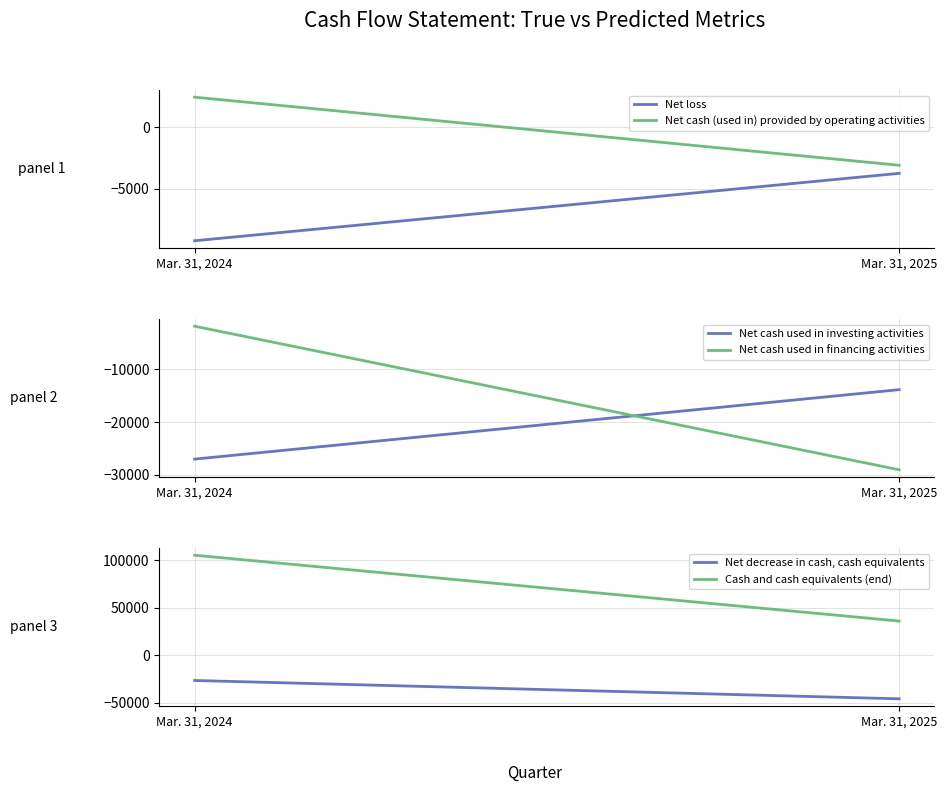

What is the sum of the Net decrease in cash, cash equivalents values at Mar. 31, 2025 and Mar. 31, 2024?

-72821